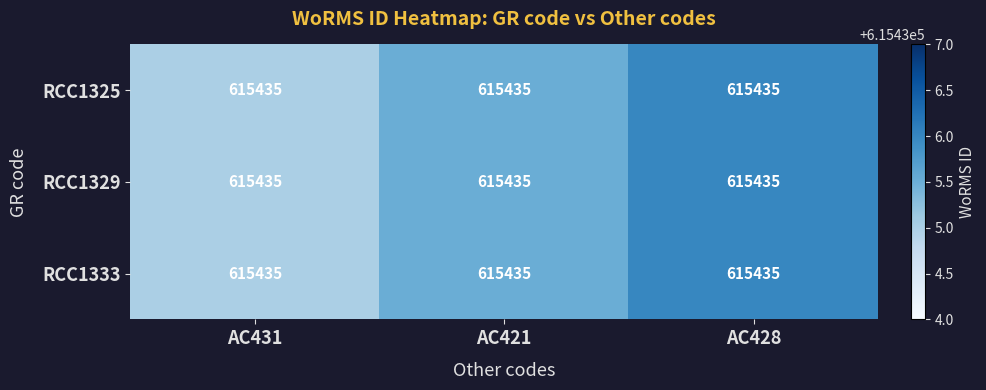

Read the RCC1325 value at AC421.

615435.5